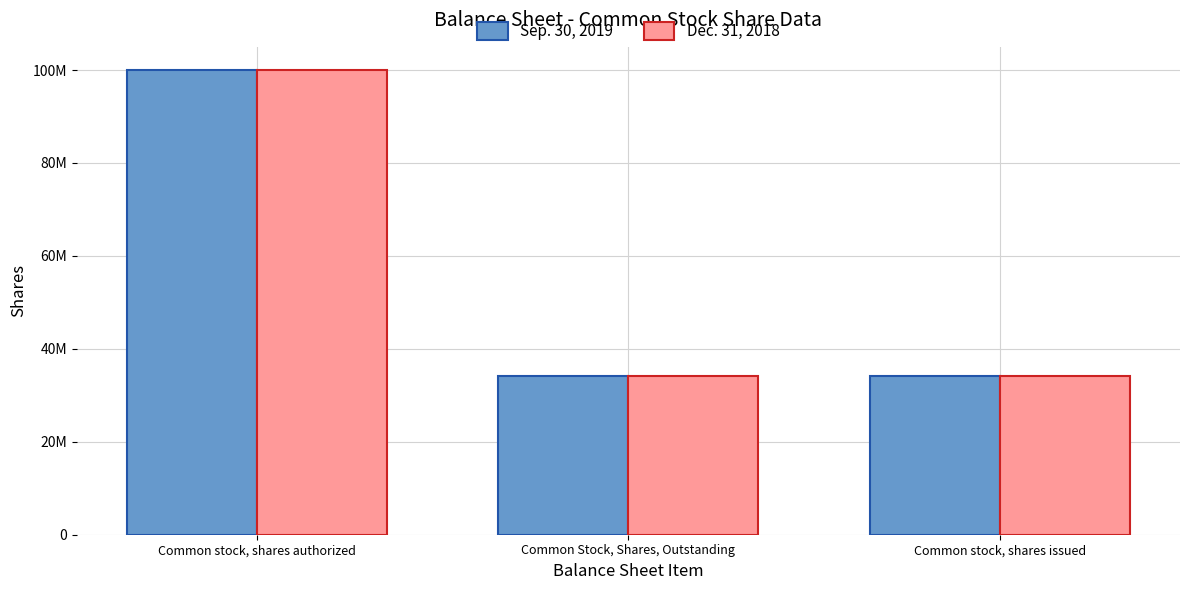

At which label does Sep. 30, 2019 reach its peak?

Common stock, shares authorized